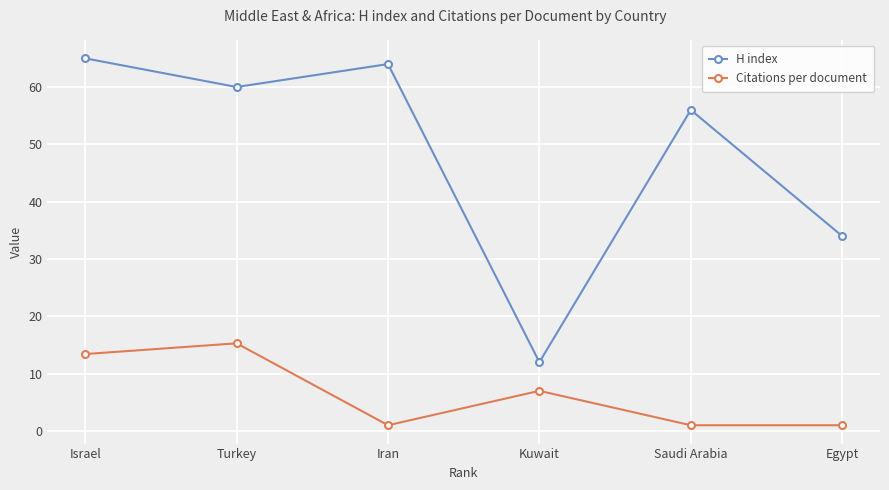

What is the total value across all series at Turkey?

75.3